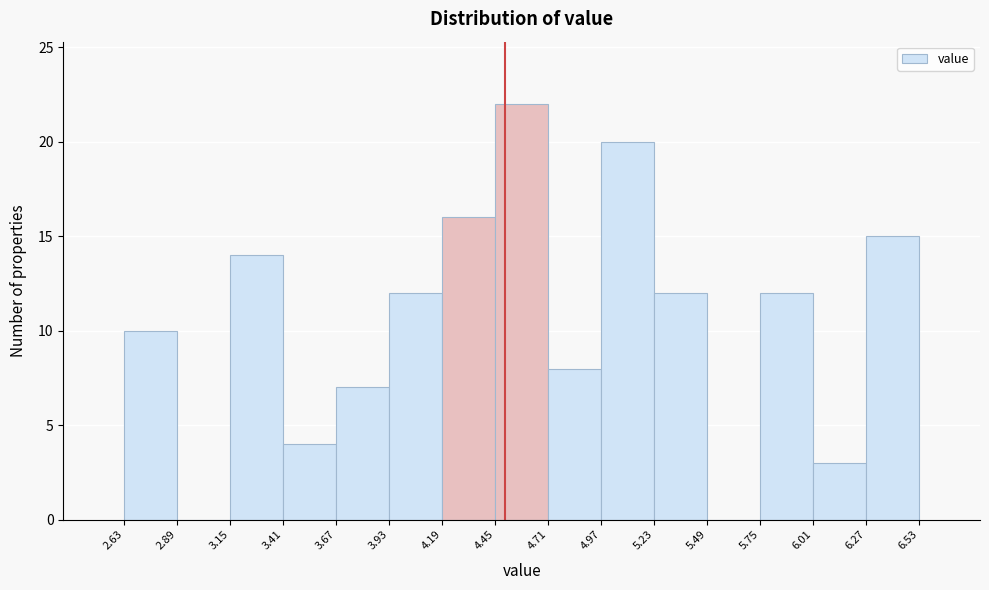

Over which range of the x-axis is the bar tallest?

4.45 to 4.71